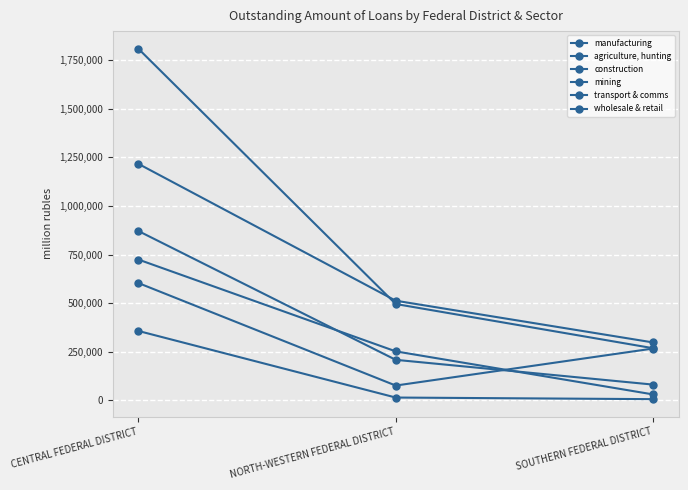

What is the sum of all construction values?

1161471